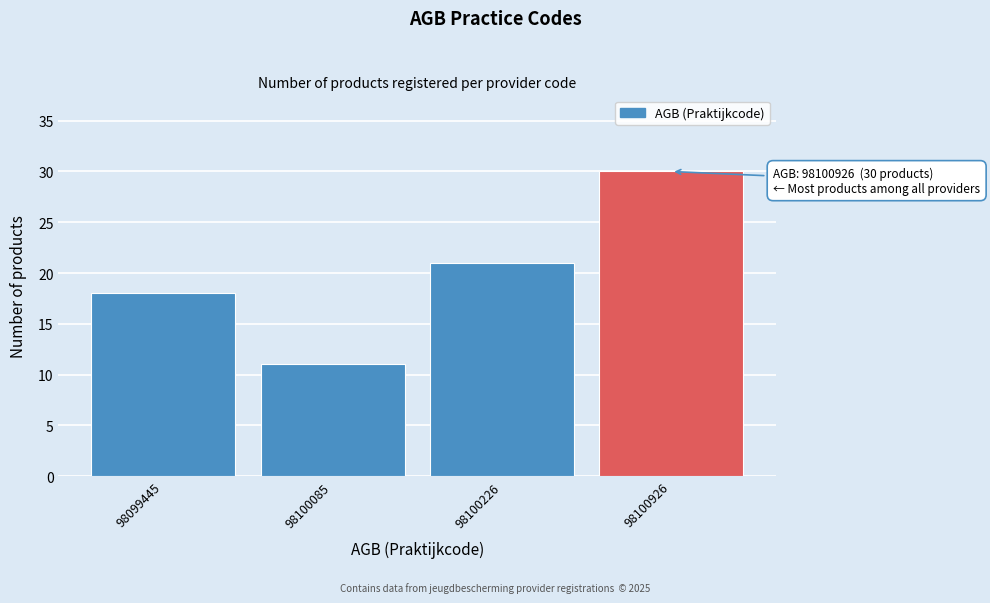

Reading left to right, extract all data points from this chart.

18	11	21	30